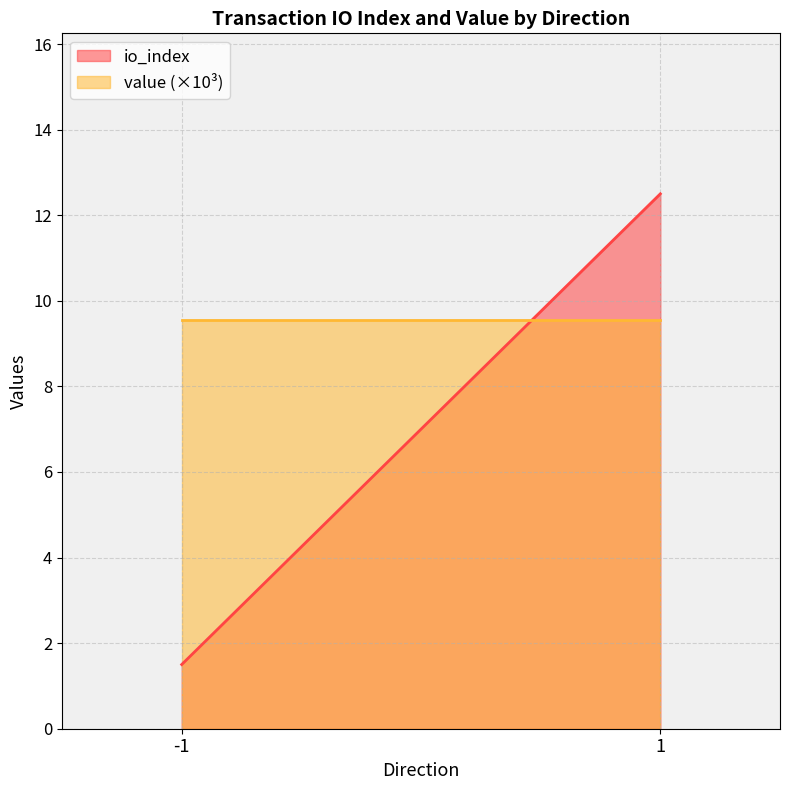

Rank the series by their average value, from highest to lowest.

value (×10³), io_index